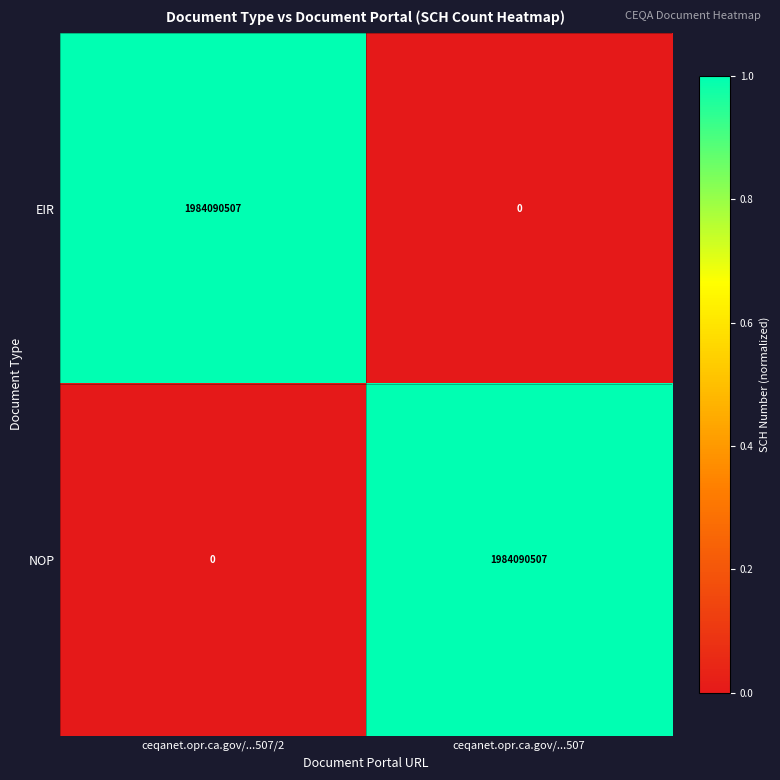

What is the difference between the highest and lowest values at ceqanet.opr.ca.gov/...507/2?

1984090507